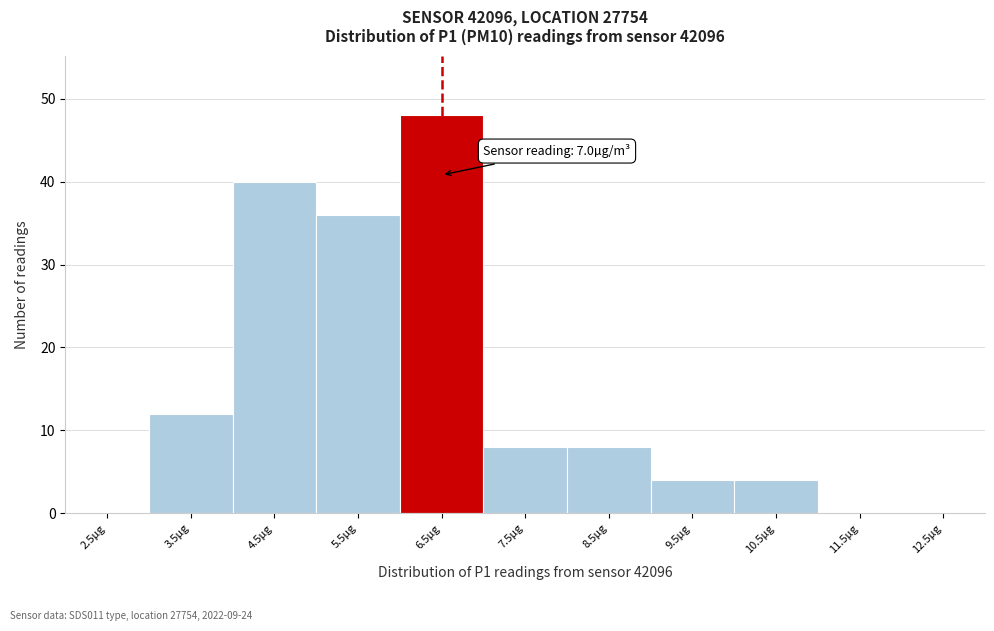

Reading left to right, extract all data points from this chart.

2.5µg=0	3.5µg=12	4.5µg=40	5.5µg=36	6.5µg=48	7.5µg=8	8.5µg=8	9.5µg=4	10.5µg=4	11.5µg=0	12.5µg=0